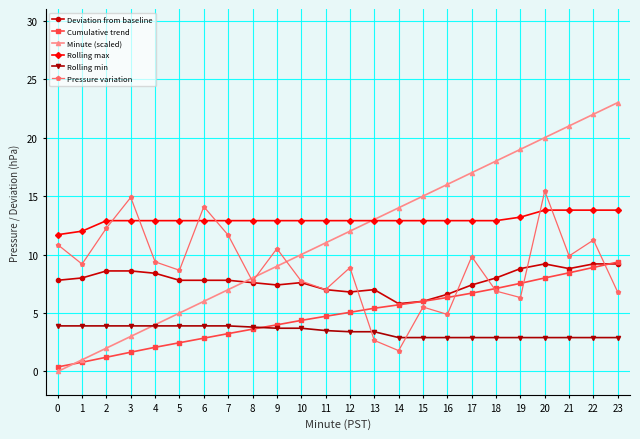

Rank the categories by Minute (scaled) value from highest to lowest.

23, 22, 21, 20, 19, 18, 17, 16, 15, 14, 13, 12, 11, 10, 9, 8, 7, 6, 5, 4, 3, 2, 1, 0